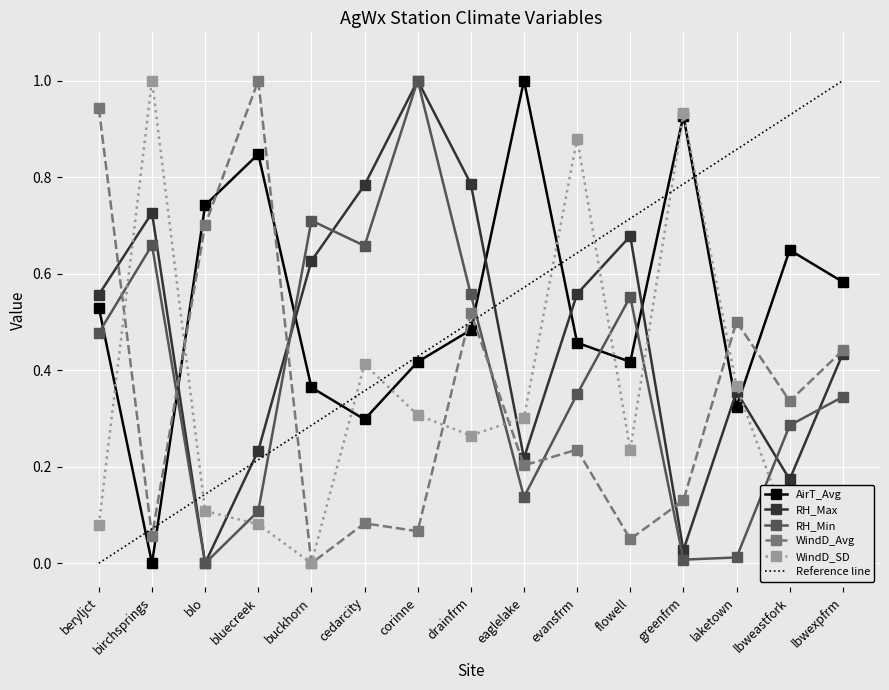

List the series in order of their peak value, highest first.

WindD_Avg, WindD_SD, RH_Min, RH_Max, AirT_Avg